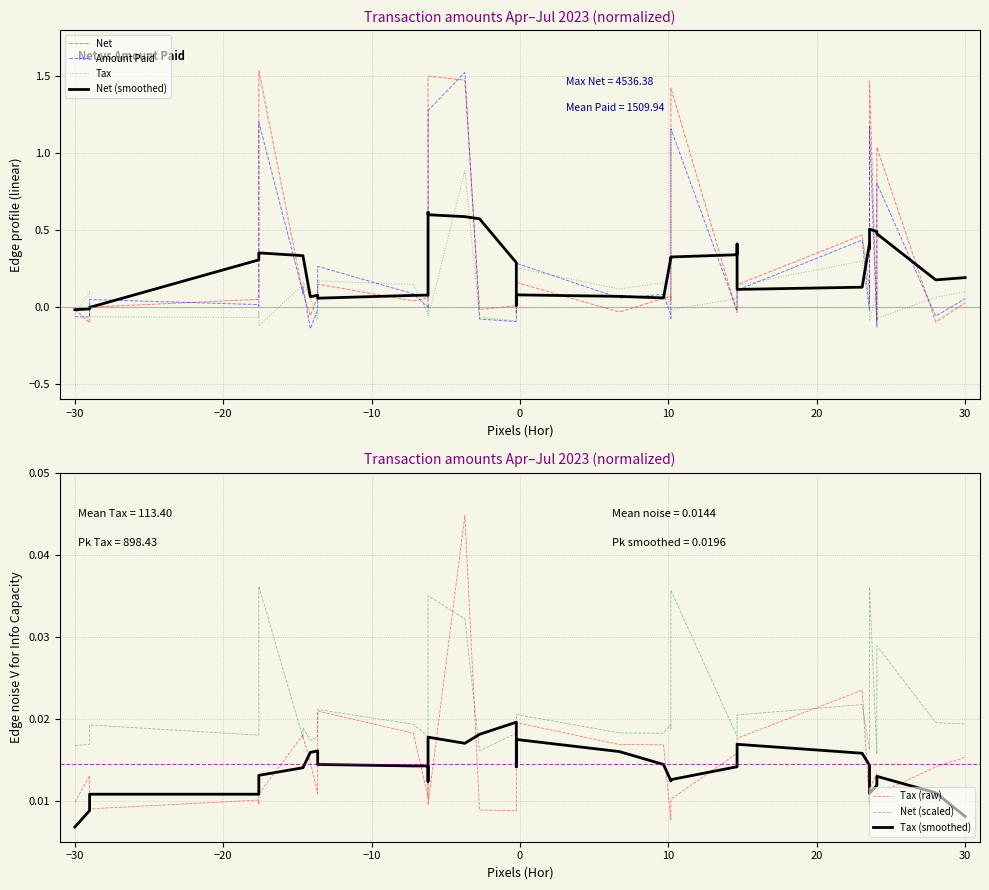

Rank the series at 31/07/2023 from lowest to highest value.

Tax, Net, Amount Paid